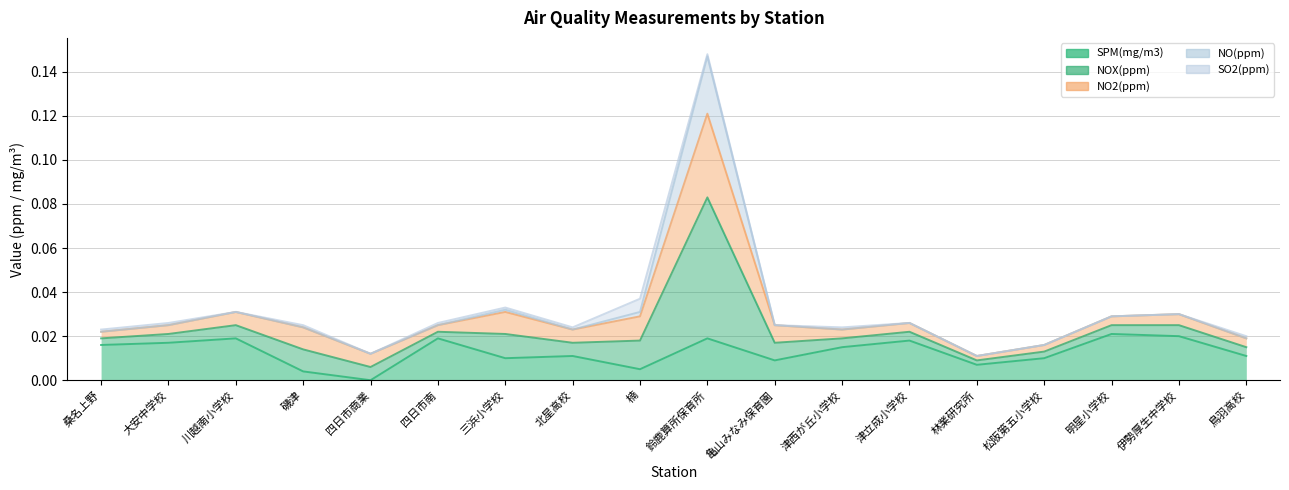

What is the label of the 1st point from the right?

鳥羽高校